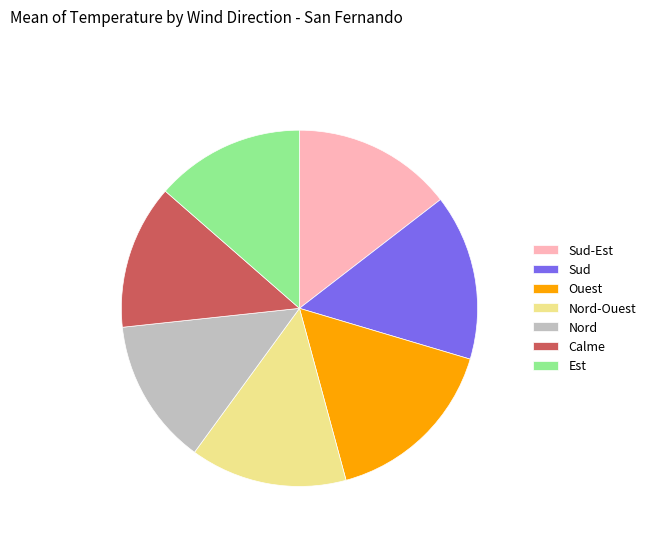

Do Nord and Calme together represent more than half of the pie?

No